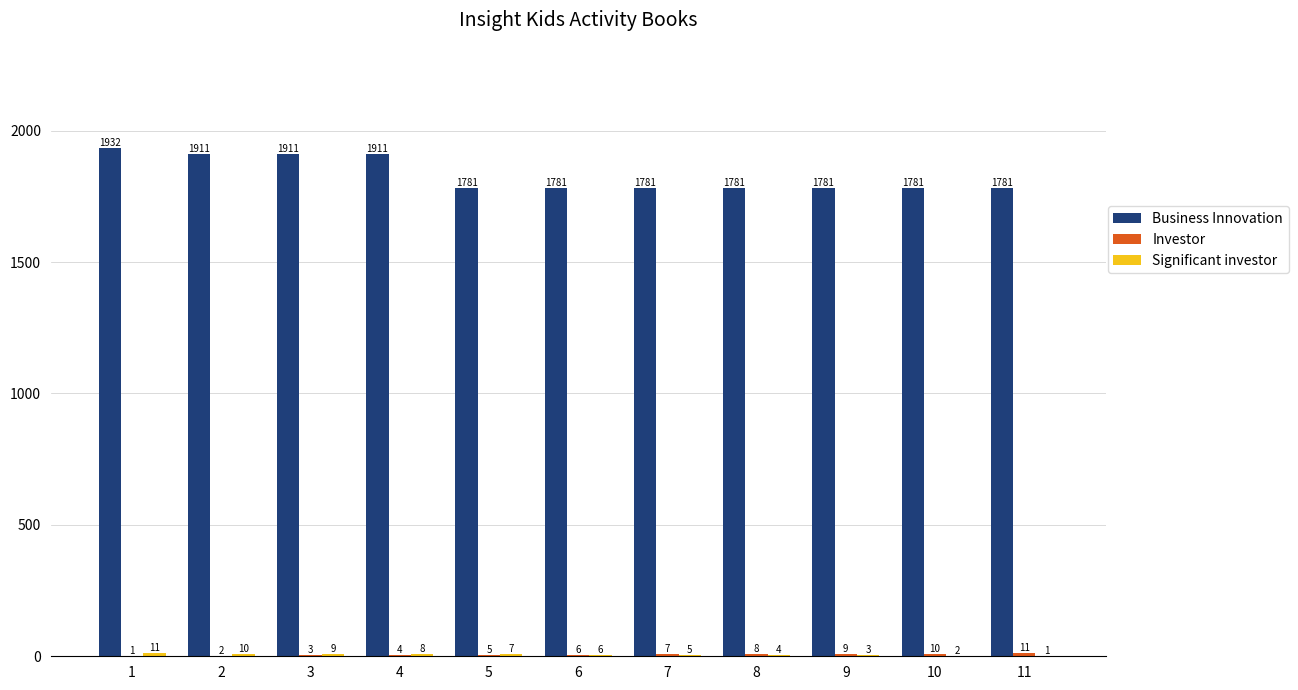

True or false: Business Innovation has a value of 770.9 at 4.

False